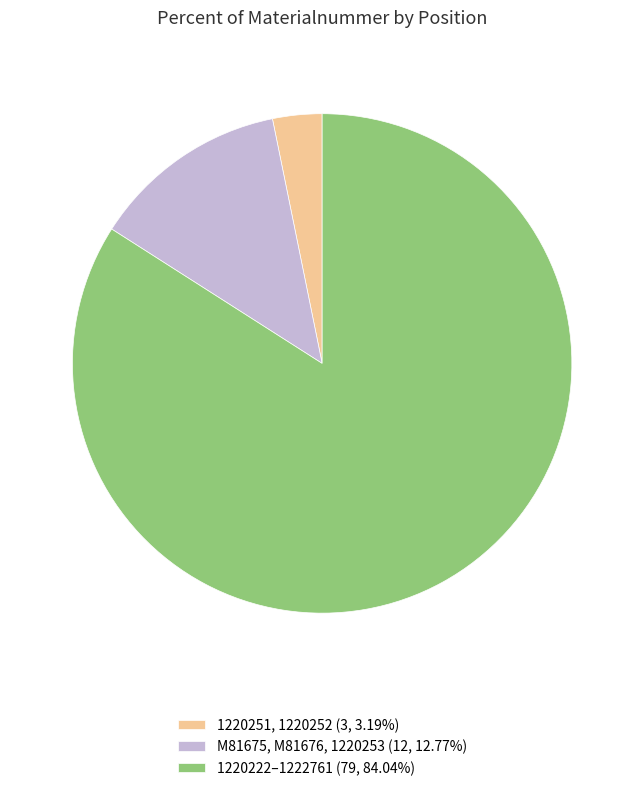

Combined, do 1220222–1222761 (79, 84.04%) and 1220251, 1220252 (3, 3.19%) account for over 50%?

Yes